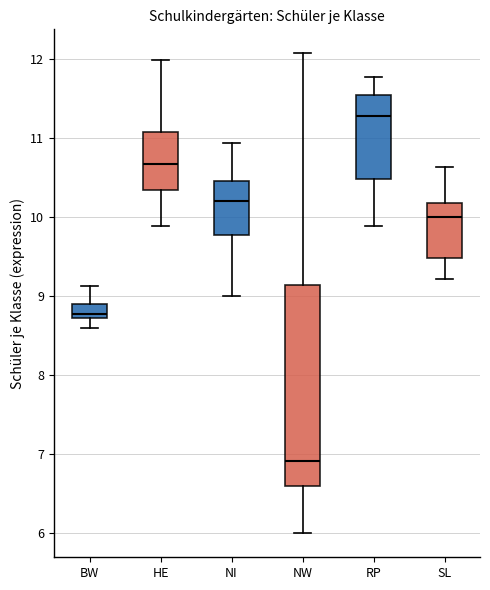

Reading left to right, transcribe this box plot: for each box, give where its median line is, the range the box spans, and where its two whiskers end, as read against the y-axis. The values are not printed on the chart, so give them approximately, as read against the axis.

BW: median 8.8, box 8.7 to 8.9, whiskers 8.6 to 9.1
HE: median 10.7, box 10.3 to 11.1, whiskers 9.9 to 12.0
NI: median 10.2, box 9.8 to 10.5, whiskers 9.0 to 10.9
NW: median 6.9, box 6.6 to 9.1, whiskers 6.0 to 12.1
RP: median 11.3, box 10.5 to 11.5, whiskers 9.9 to 11.8
SL: median 10.0, box 9.5 to 10.2, whiskers 9.2 to 10.6